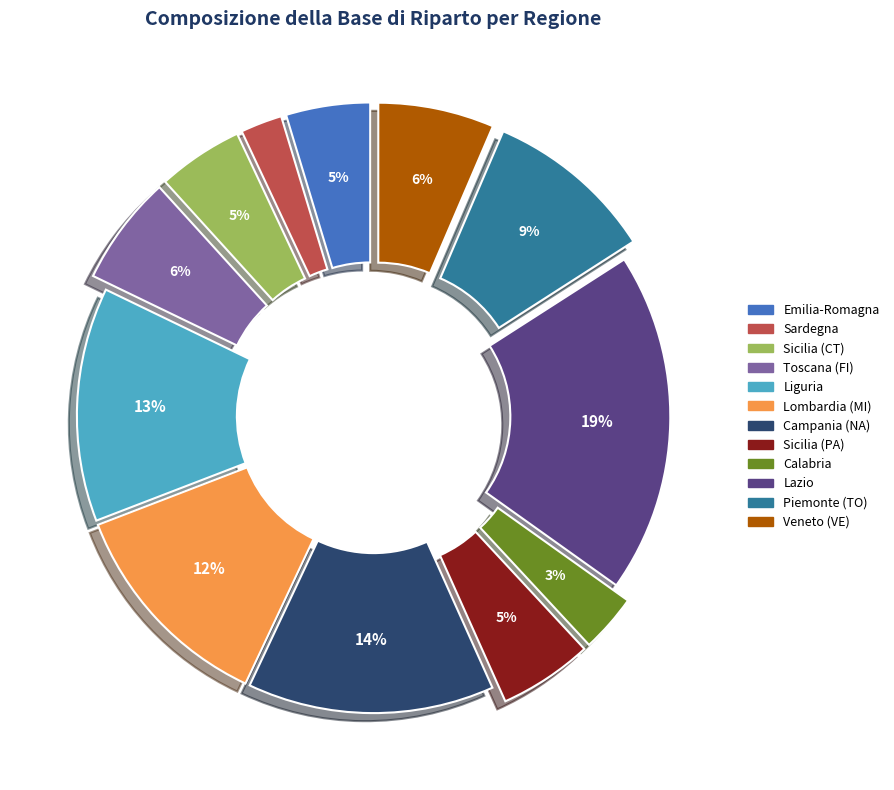

To the nearest percent, what is the difference between the largest and smallest slice percentages?

17%